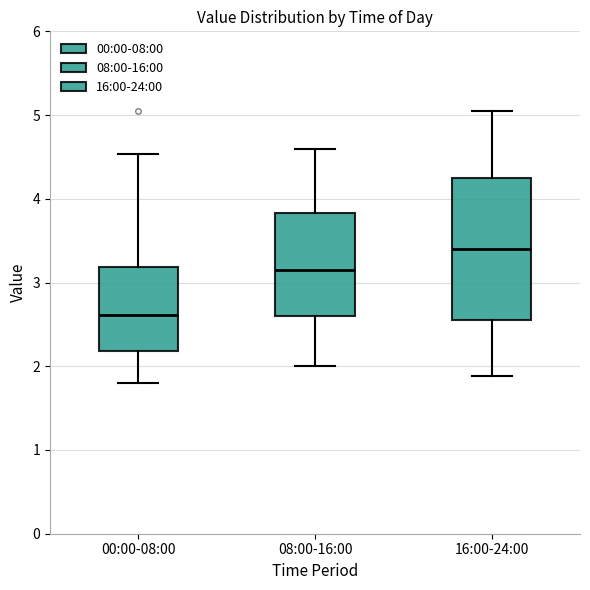

Comparing the boxes themselves (not the whiskers), which one is the tallest?

16:00-24:00